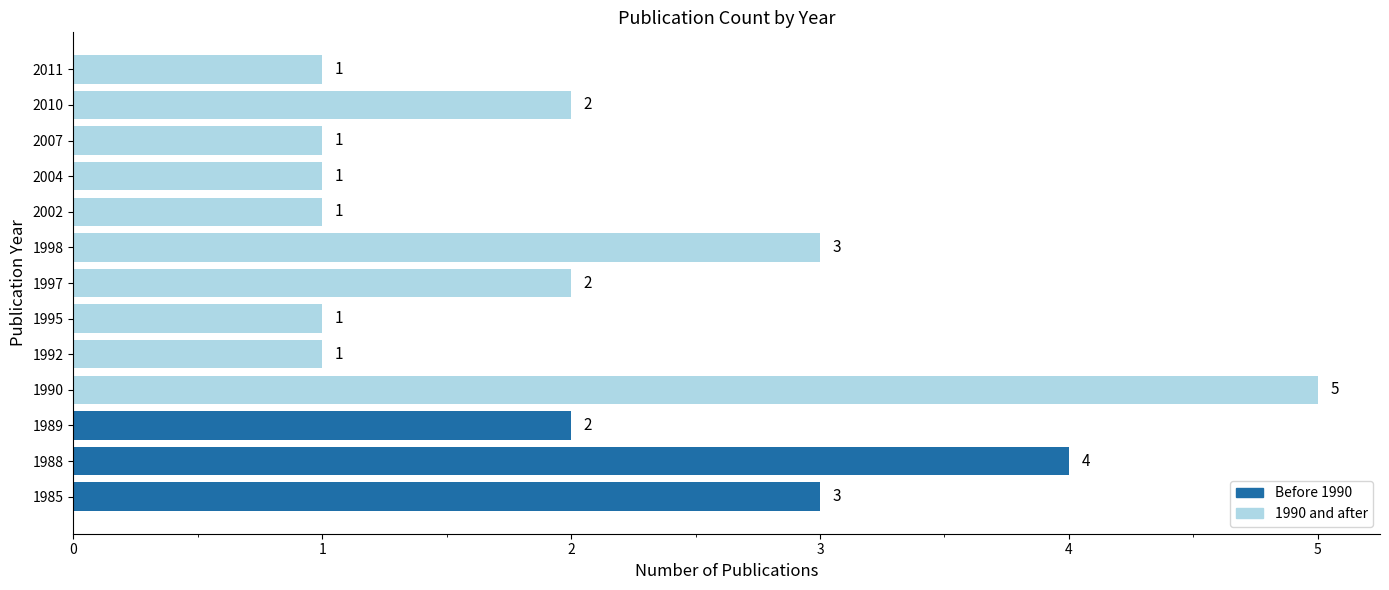

The value at 1988 is 4. True or false?

True